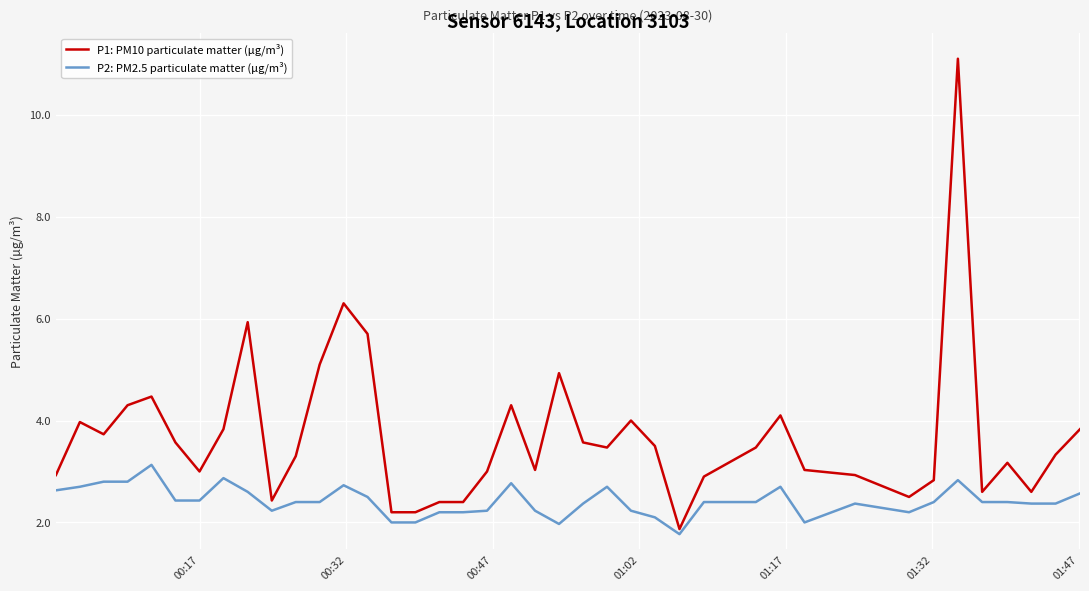

Which series has the largest range (max minus min)?

P1: PM10 particulate matter (µg/m³)